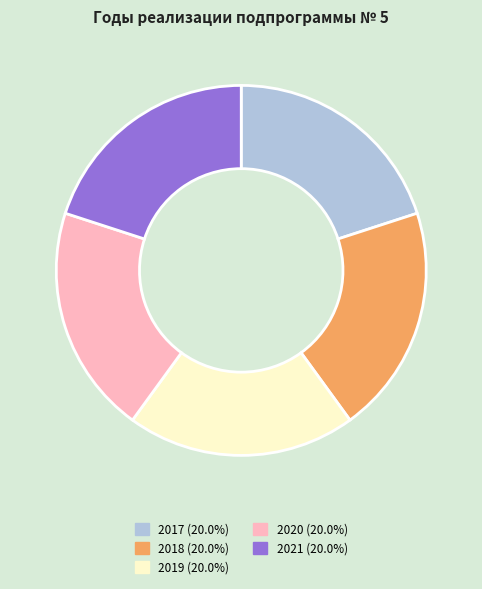

Do 2021 and 2019 together represent more than half of the pie?

No